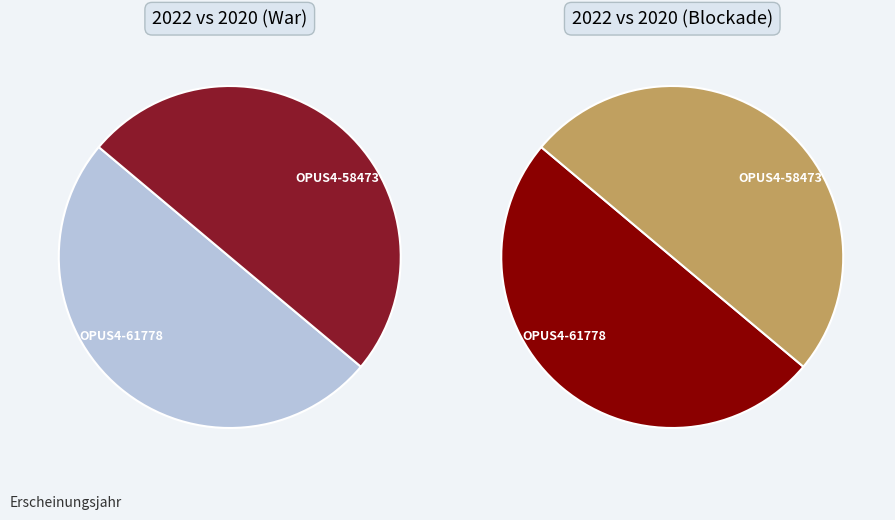

To the nearest percent, what is the combined percentage of OPUS4-58473 and OPUS4-61778?

100%